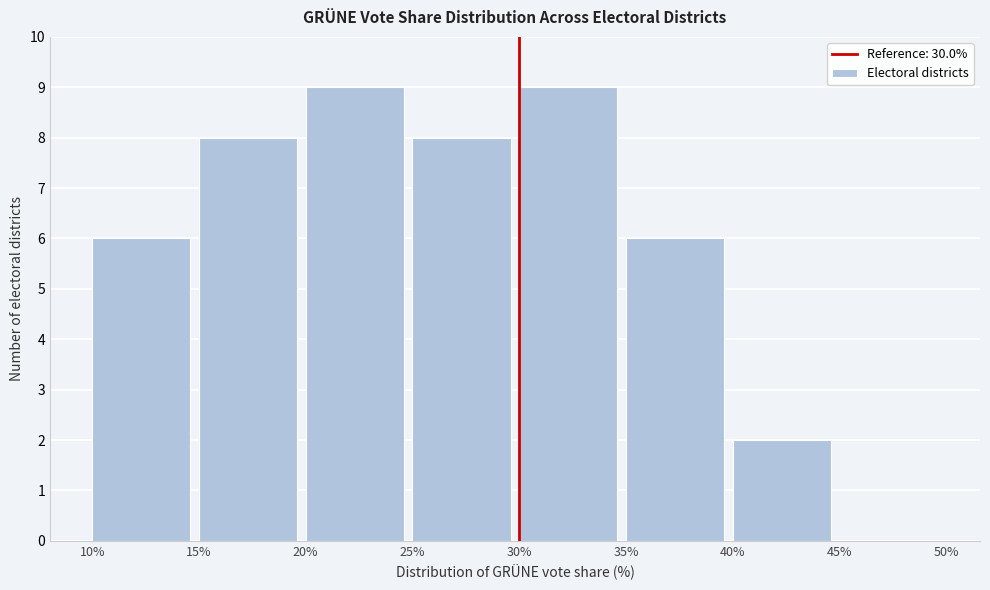

What is the height of the bar covering 15% to 20% on the x-axis? The values are not printed on the chart, so give them approximately, as read against the axis.

8